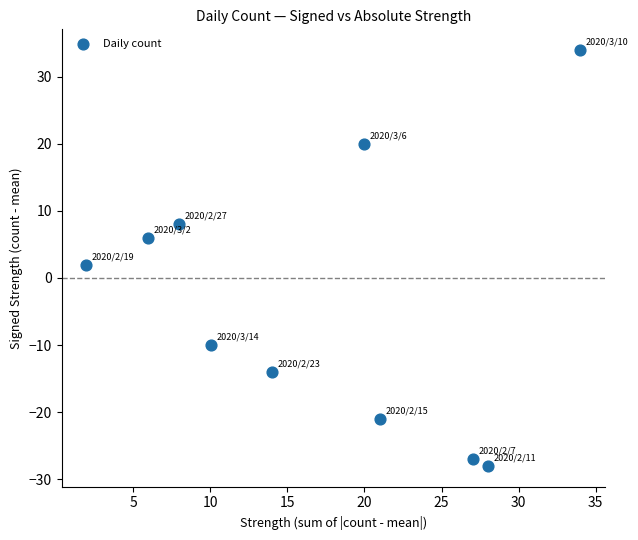

What is the range of Y values (max minus min)?

62.0